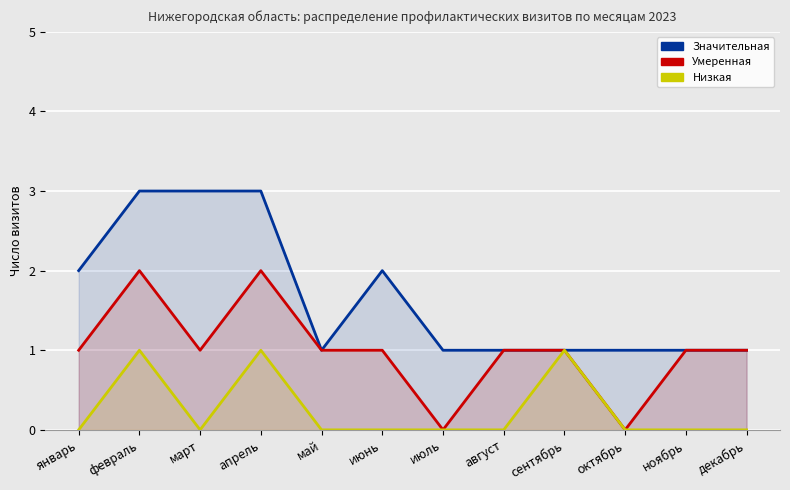

Rank the series by their average value, from lowest to highest.

Низкая, Умеренная, Значительная